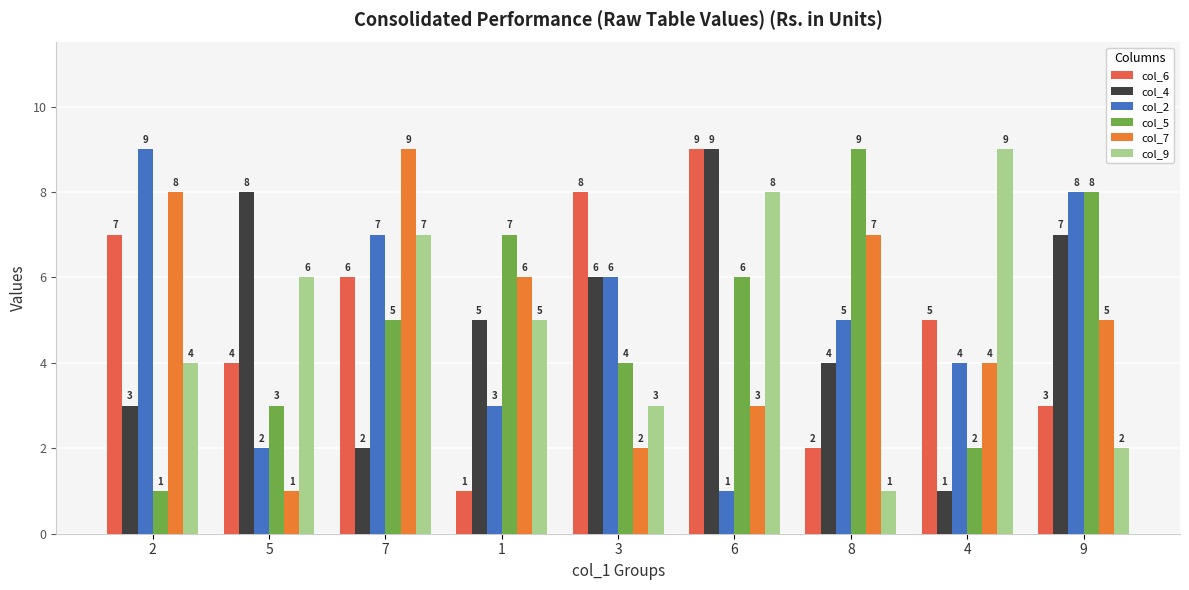

What is the label of the 6th bar from the left?

6